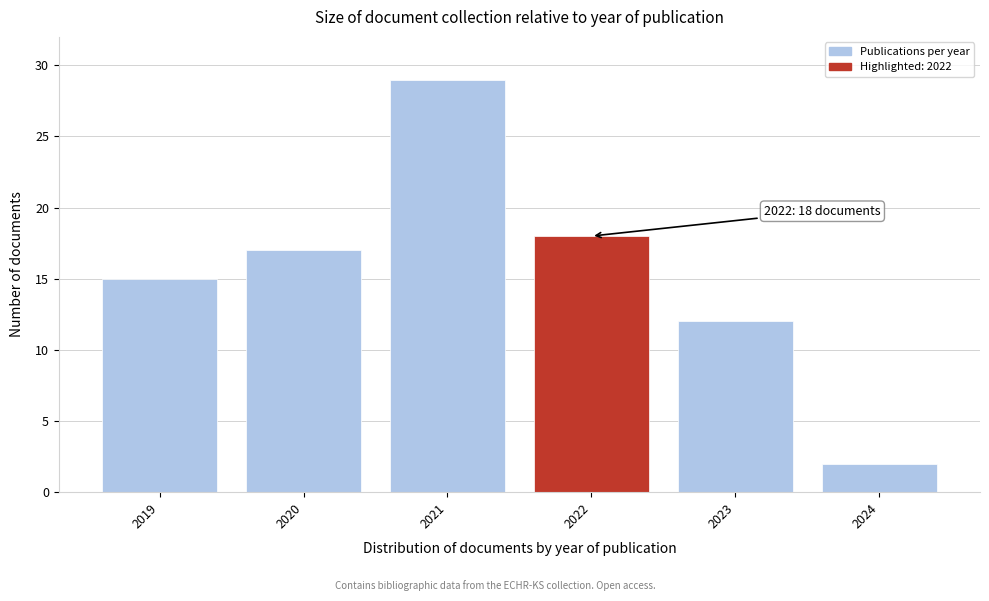

Reading right to left, transcribe all the data shown in this chart.

2024=2	2023=12	2022=18	2021=29	2020=17	2019=15